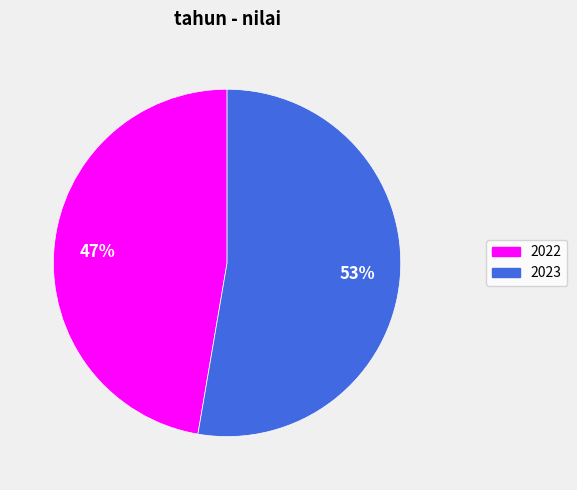

Combined, do 2023 and 2022 account for over 50%?

Yes